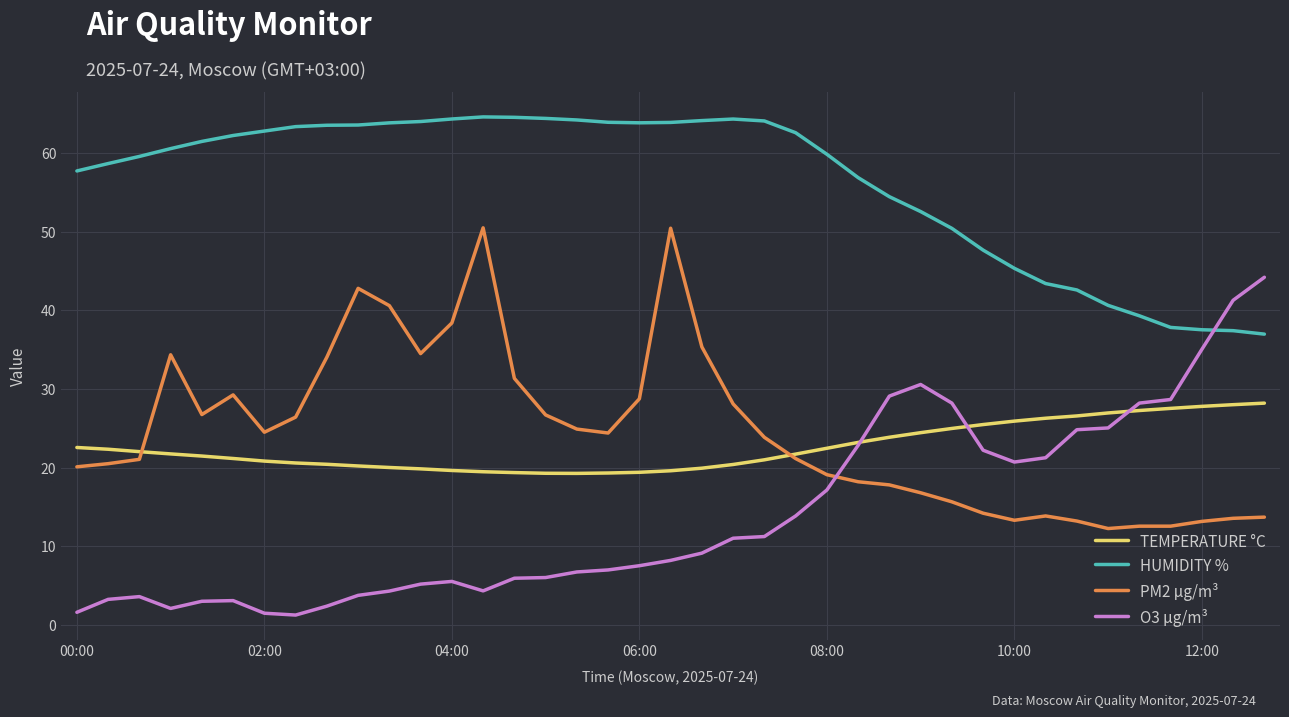

What is the lowest value of the TEMPERATURE °C series?

19.3